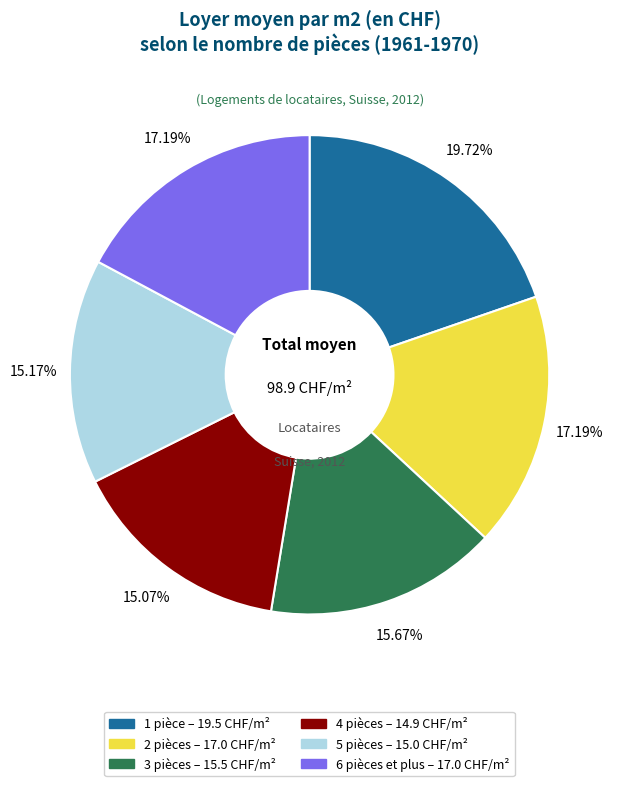

Do 4 pièces and 6 pièces et plus together represent more than half of the pie?

No